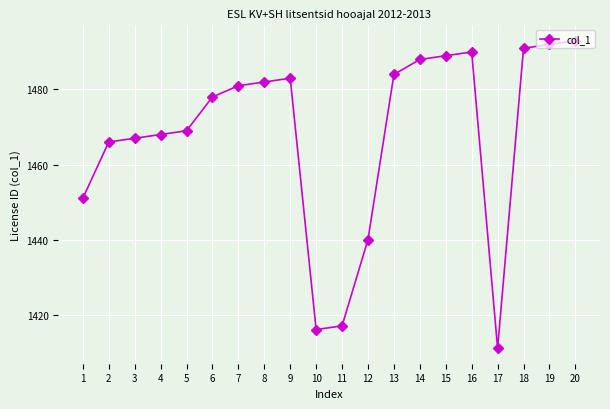

Rank the categories by value from lowest to highest.

17, 10, 11, 12, 1, 2, 3, 4, 5, 6, 7, 8, 9, 13, 14, 15, 16, 18, 19, 20